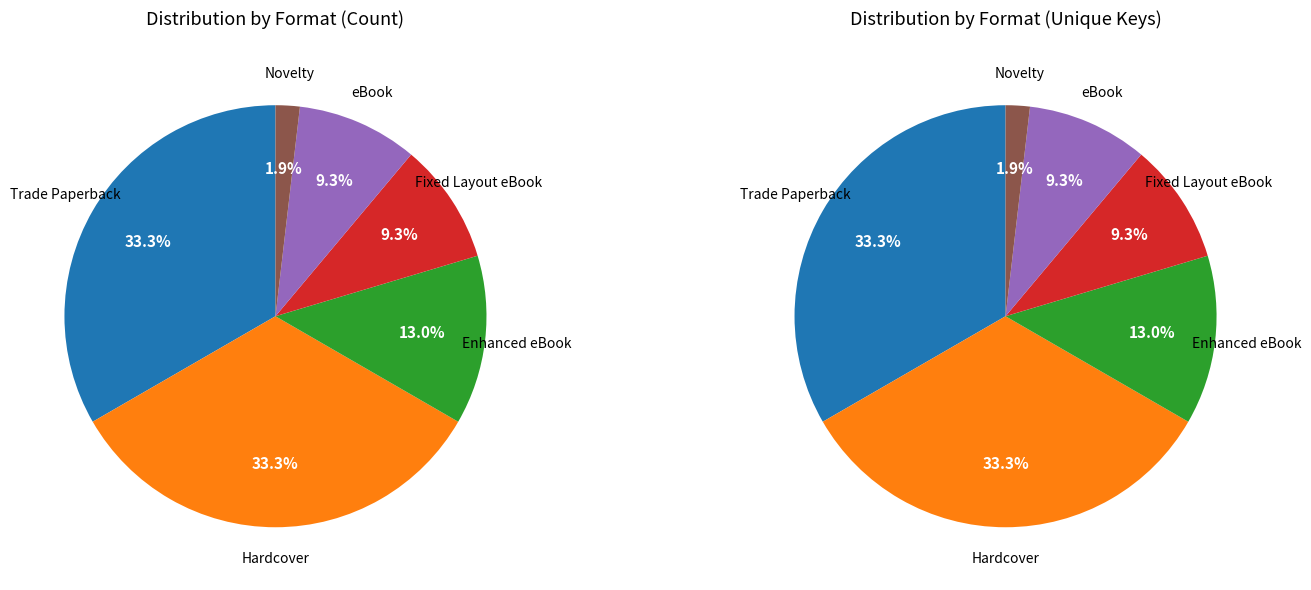

How many slices are in this pie chart?

6